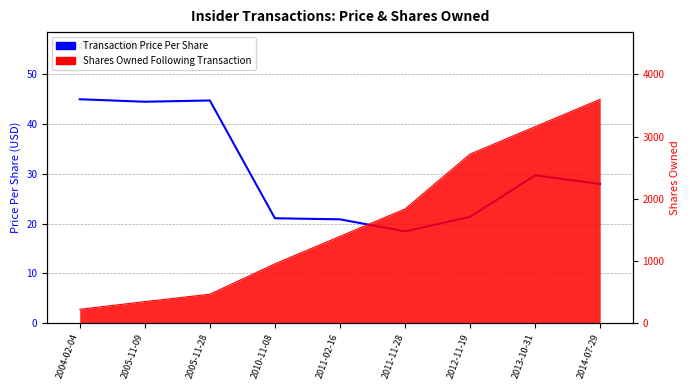

Is it true that the value at 2004-02-04 is 9.8?

False